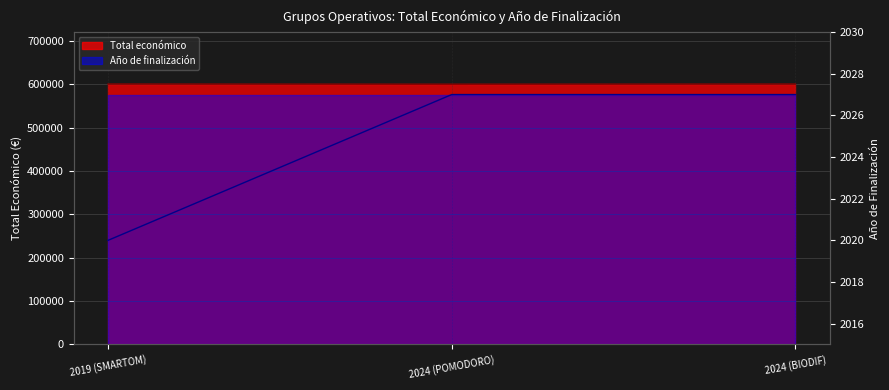

What is the value of the 2nd point from the left?

2027